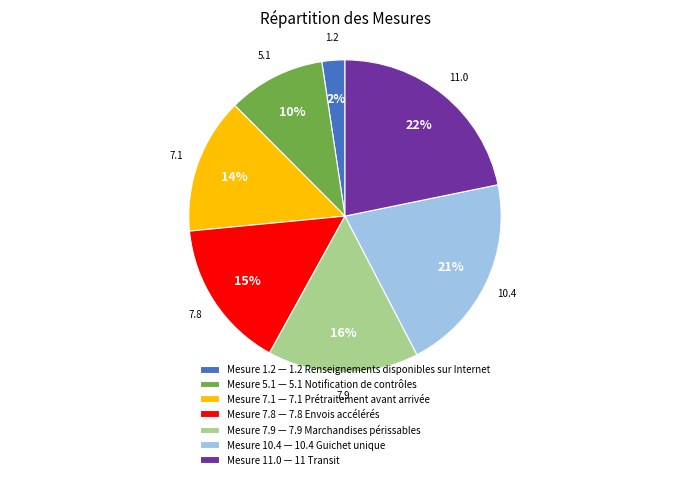

What is the smallest slice in the pie chart?

1.2